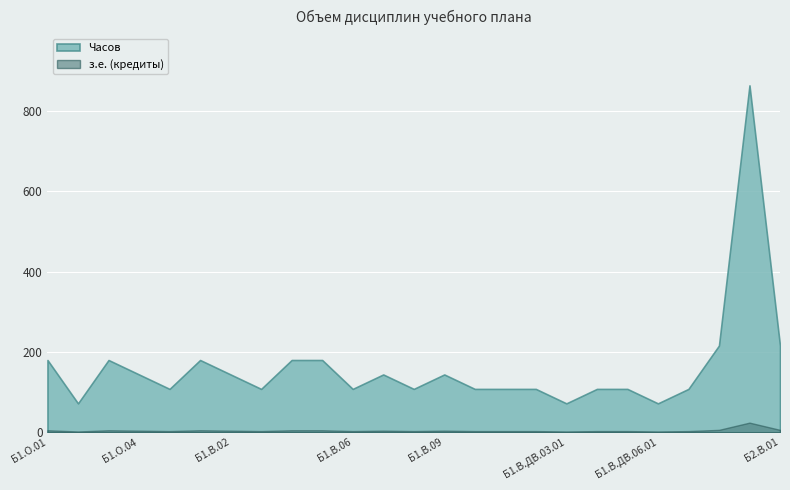

In Часов, how many points are lower than both neighbors (excluding endpoints)?

7